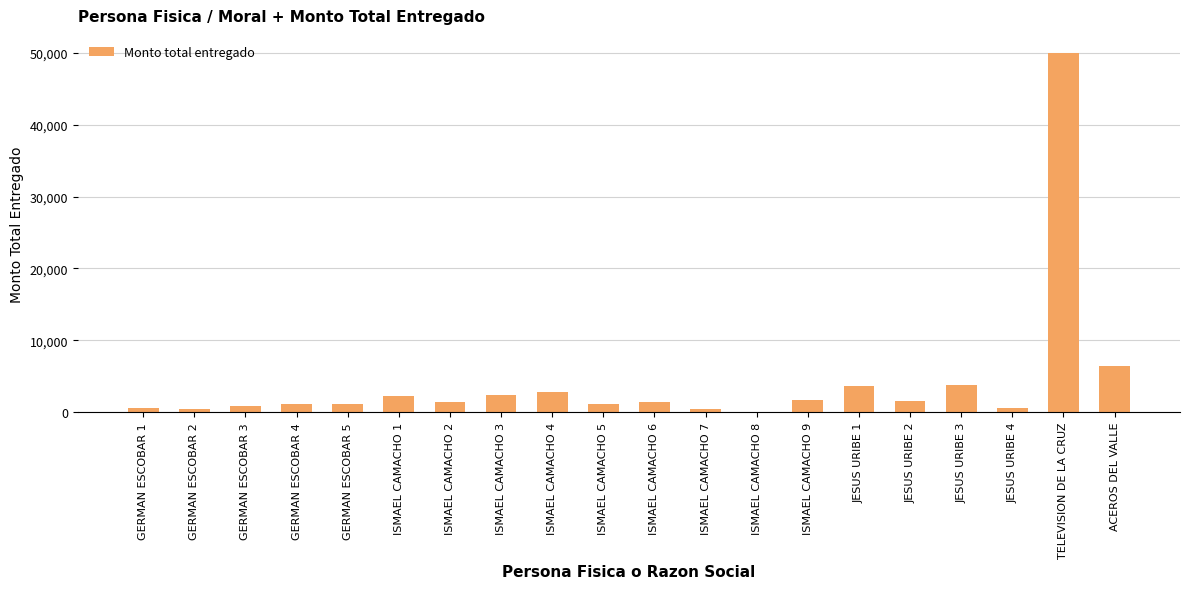

At which category does the chart reach its peak across all series?

TELEVISION DE LA CRUZ